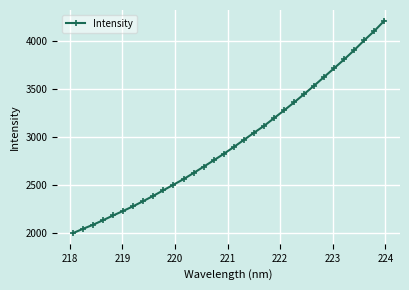

What is the greatest value displayed?

4212.7